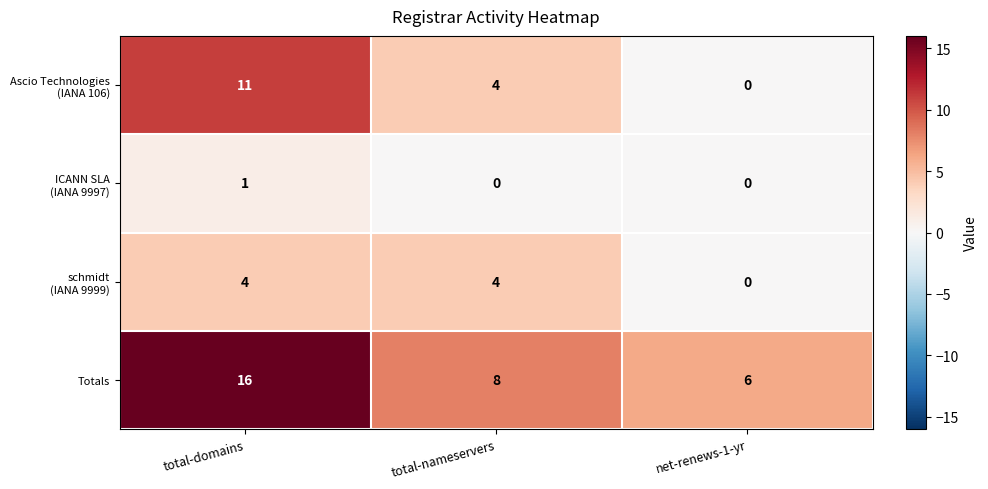

At which category is the sum across all series the highest?

total-domains